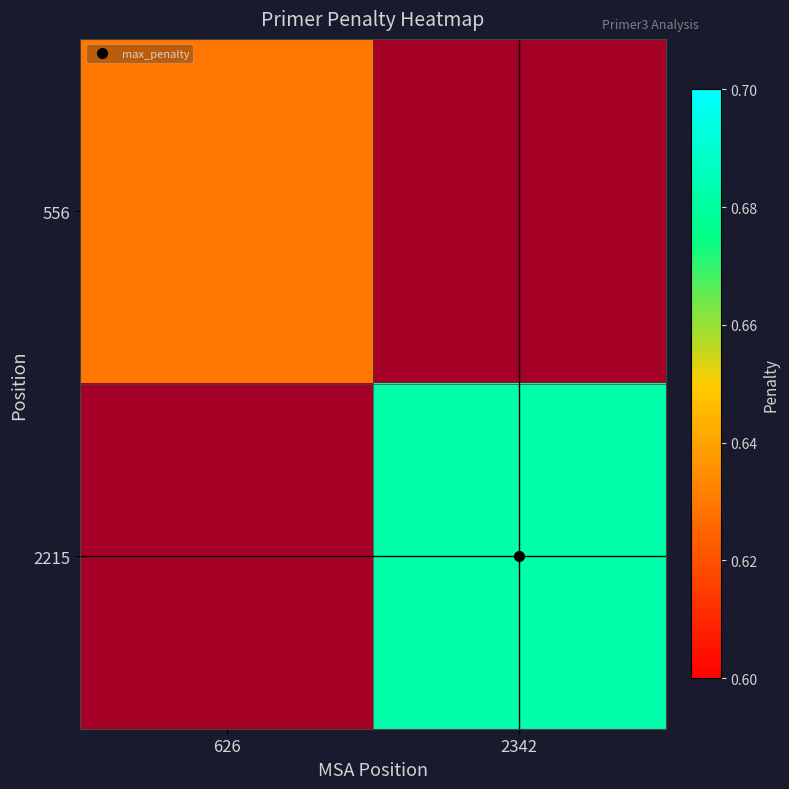

Which series has the largest total across all categories?

2215